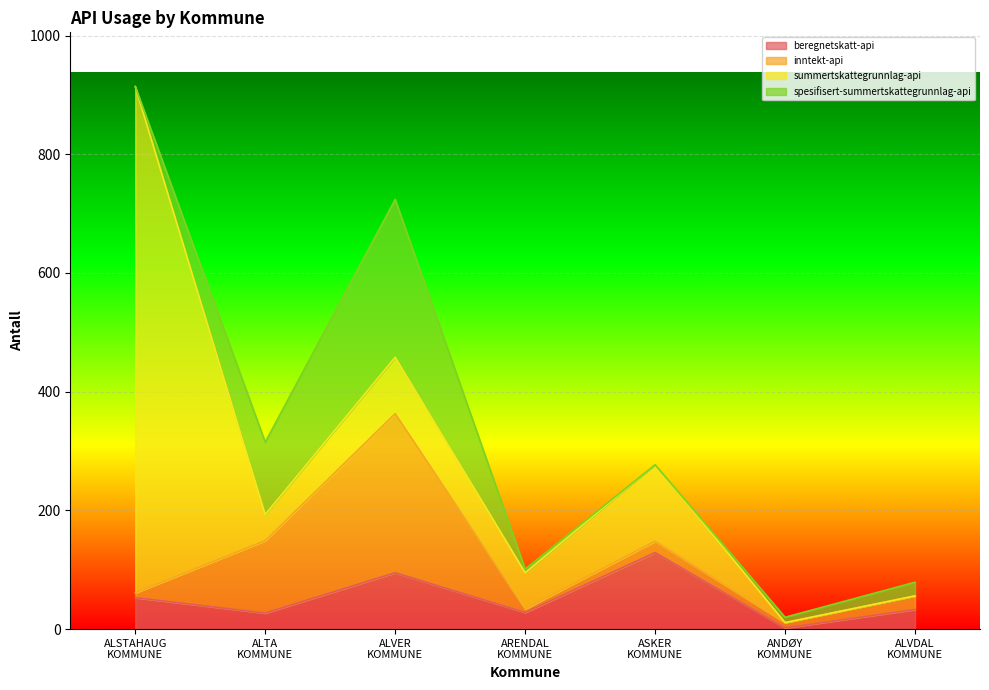

What is the sum of all summertskattegrunnlag-api values?

1182